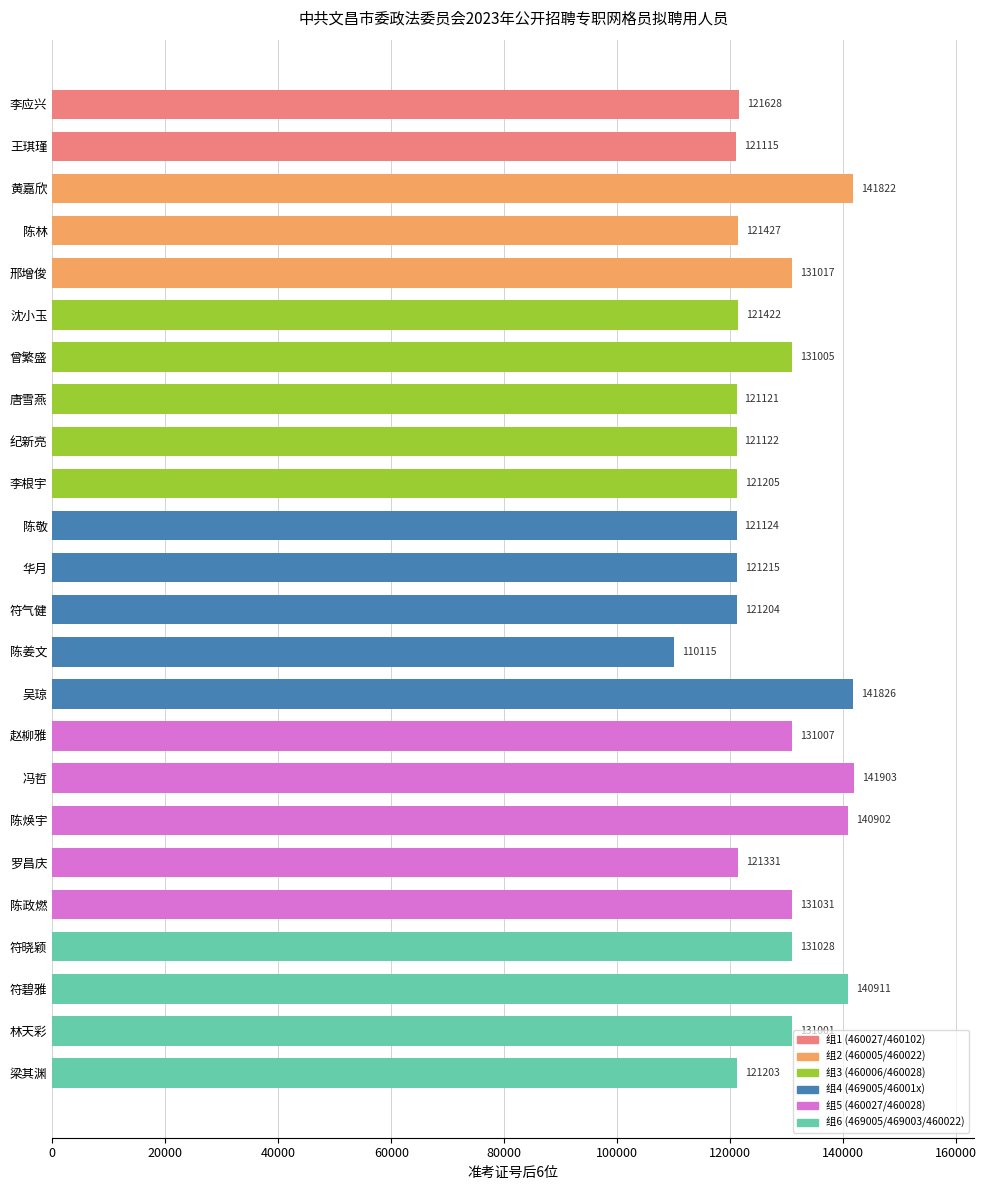

What is the change in value from 符碧雅 to 梁其渊?

-19708